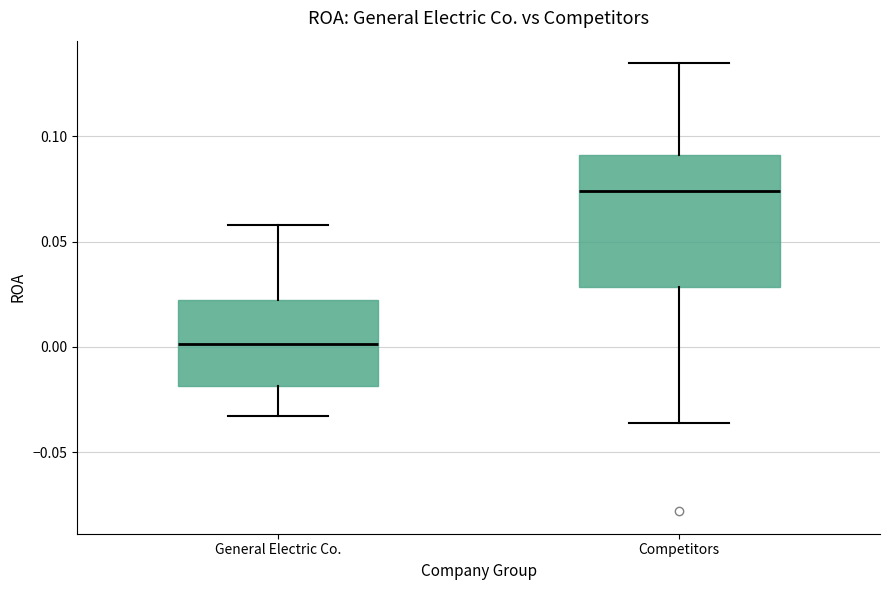

Reading left to right, read every box against the y-axis: the position of its median line, the range the box covers, and the ends of its whiskers. The values are not printed on the chart, so give them approximately, as read against the axis.

General Electric Co.: median 0.000, box -0.020 to 0.025, whiskers -0.035 to 0.060
Competitors: median 0.075, box 0.030 to 0.090, whiskers -0.035 to 0.135